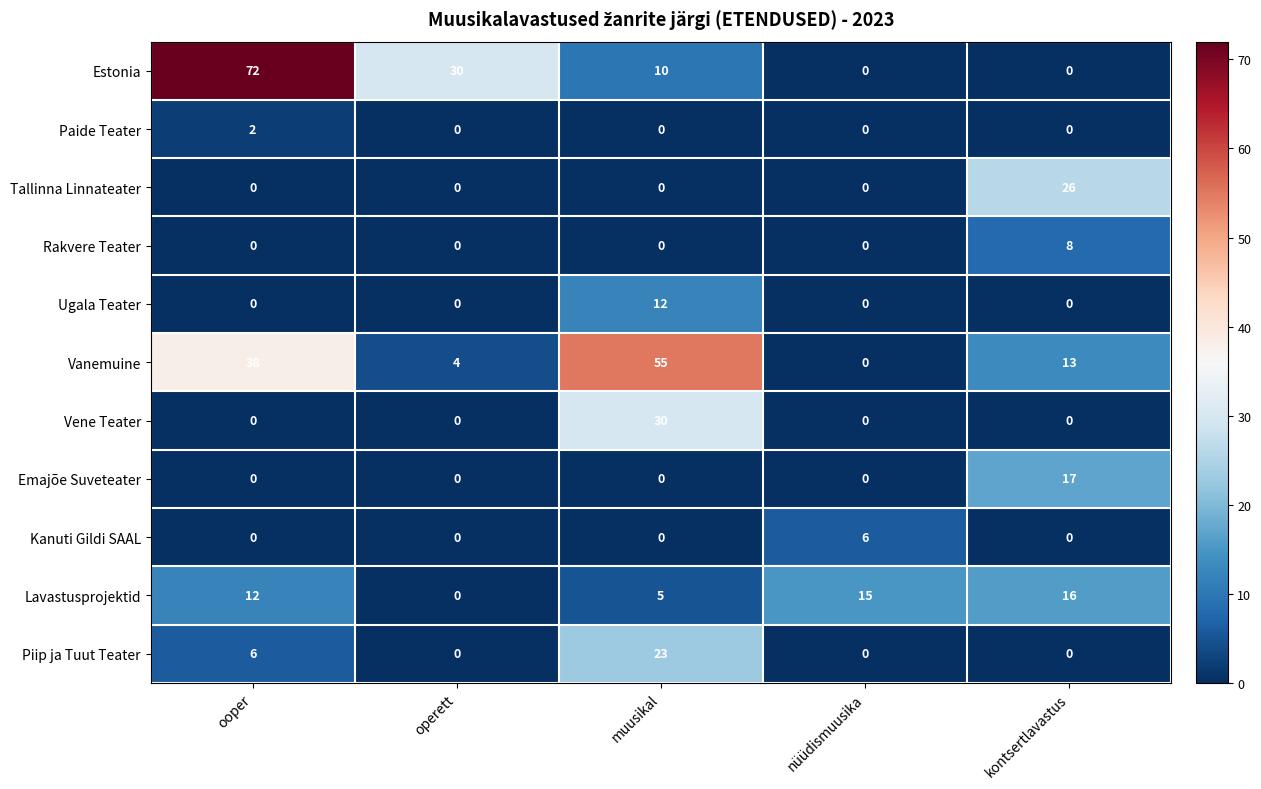

What is the average value of the Vanemuine series?

22